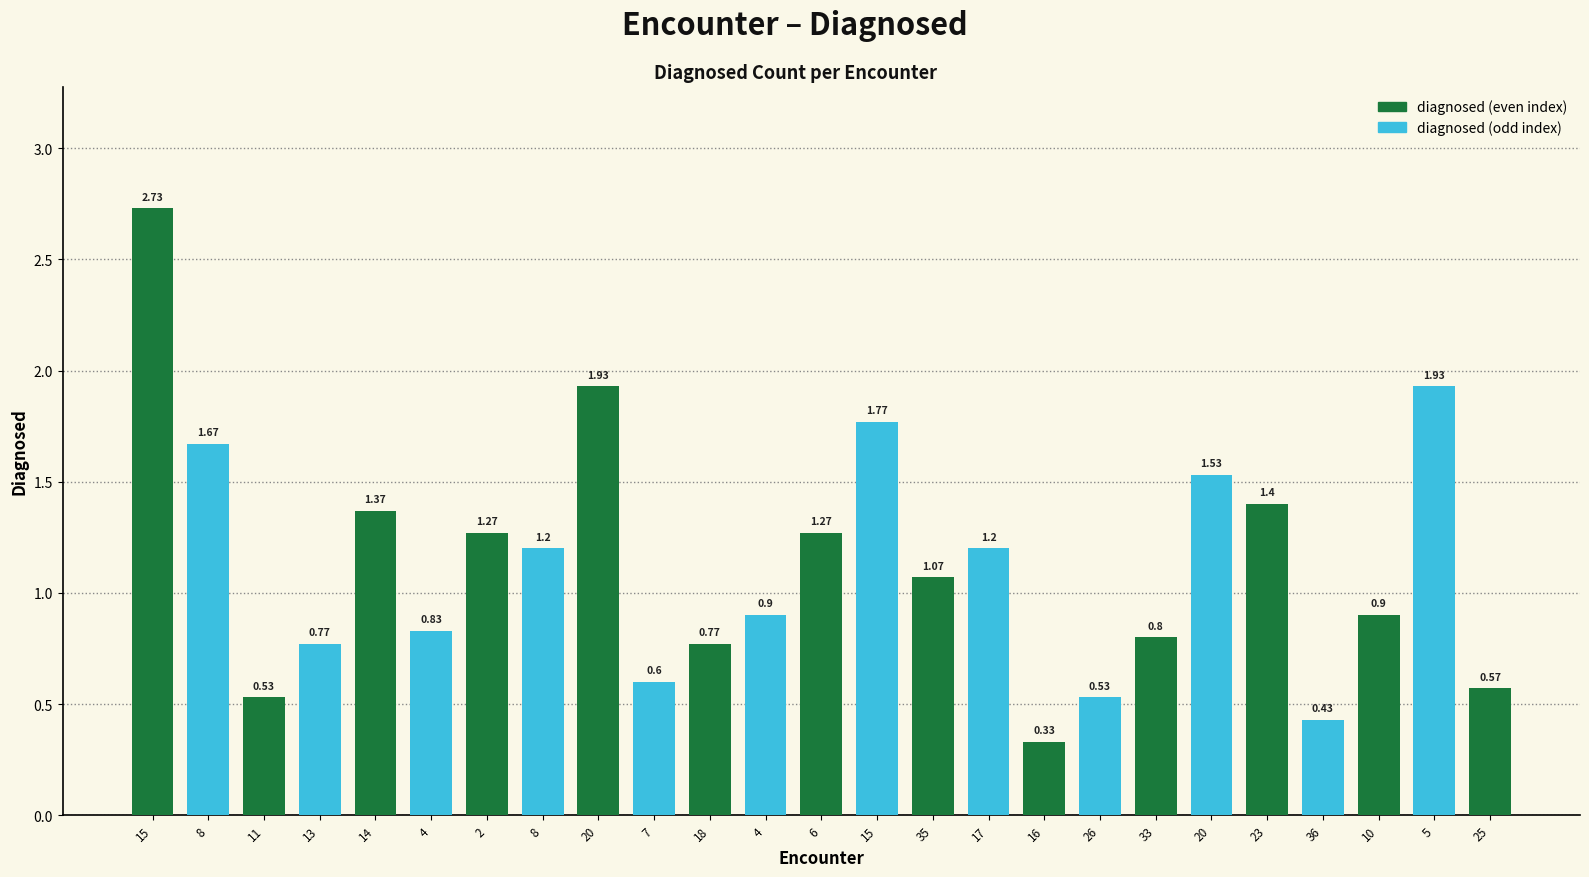

List the labels in order of value, smallest first.

16, 36, 11, 26, 25, 7, 13, 18, 33, 4, 4, 10, 35, 8, 17, 2, 6, 14, 23, 20, 8, 15, 20, 5, 15